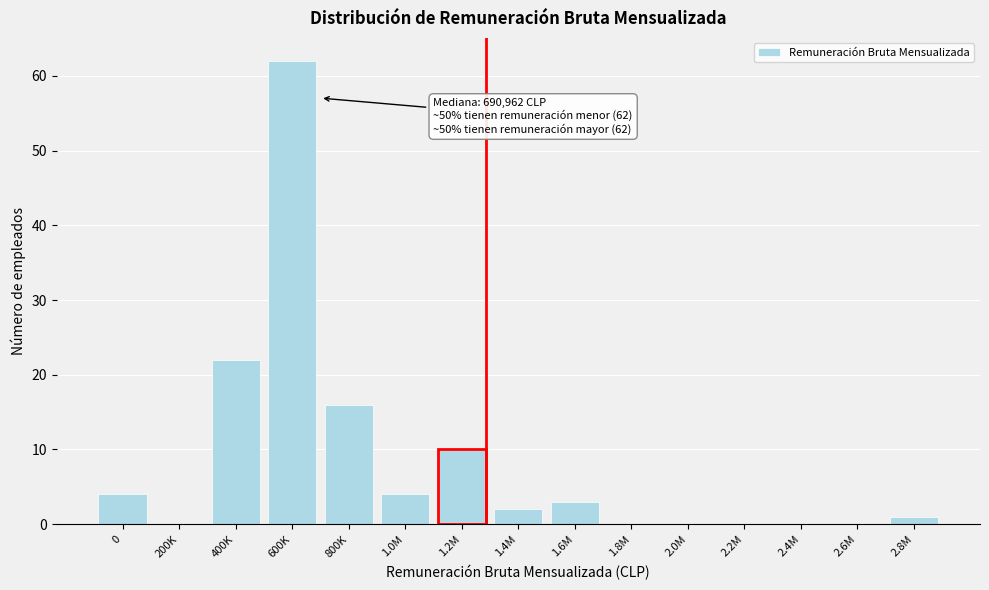

Reading right to left, what are all the values shown in this chart?

2.8M=1	2.6M=0	2.4M=0	2.2M=0	2.0M=0	1.8M=0	1.6M=3	1.4M=2	1.2M=10	1.0M=4	800K=16	600K=62	400K=22	200K=0	0=4